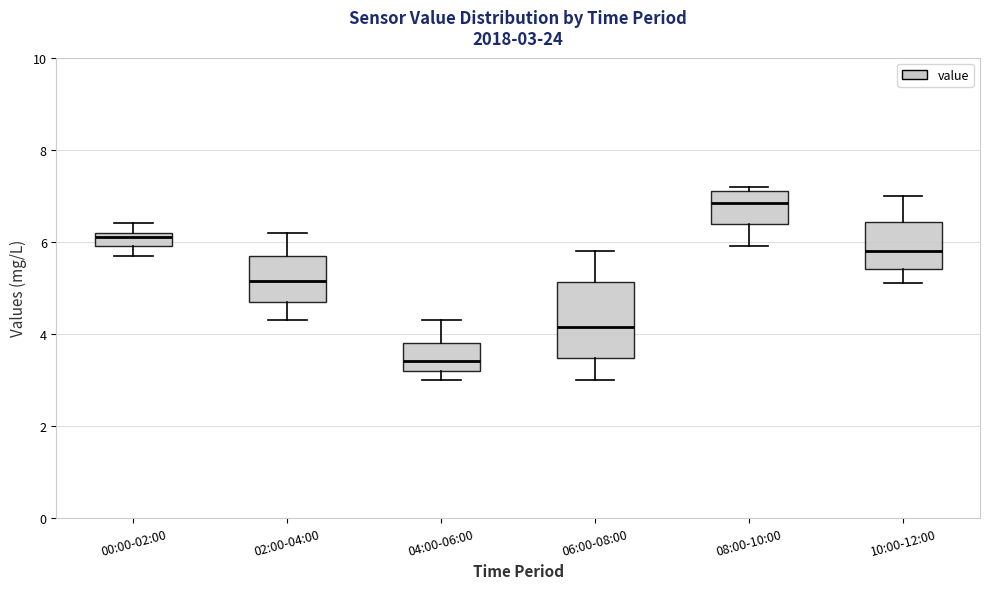

Comparing the boxes themselves (not the whiskers), which one is the tallest?

06:00-08:00